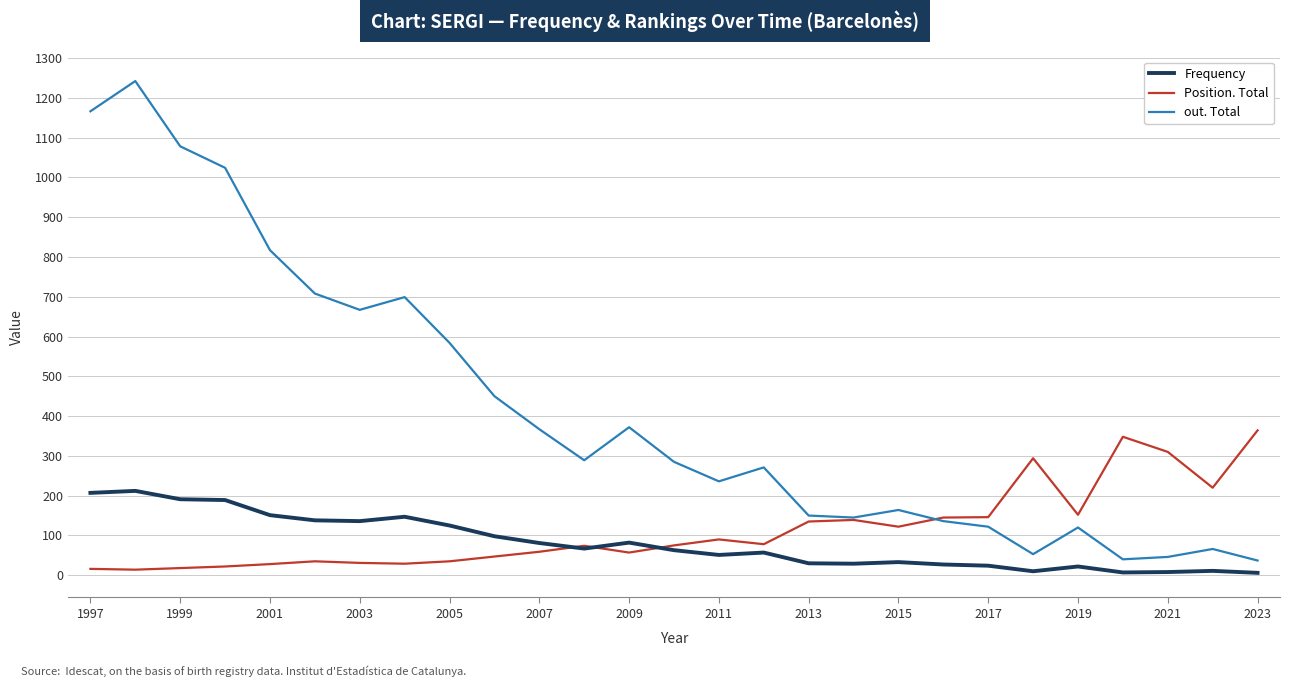

True or false: out. Total and Frequency cross at least once.

False